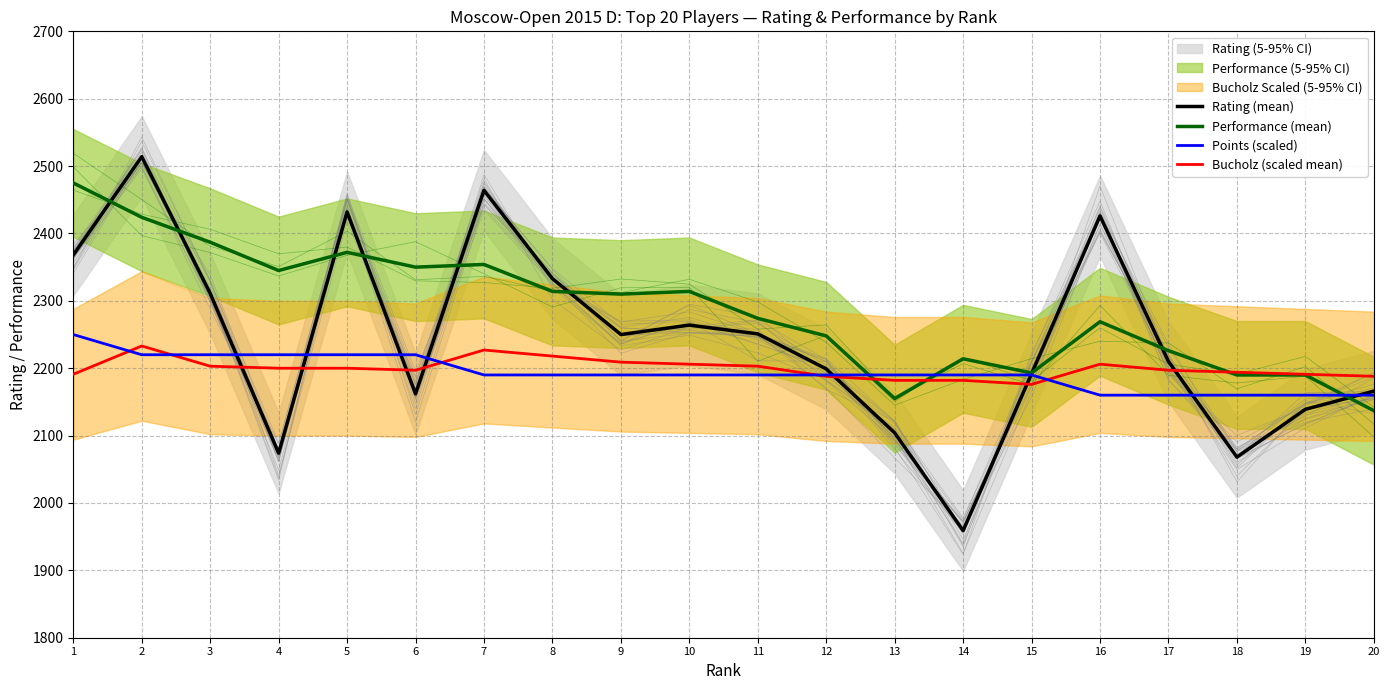

At how many categories does at least one series exceed 2445?

3